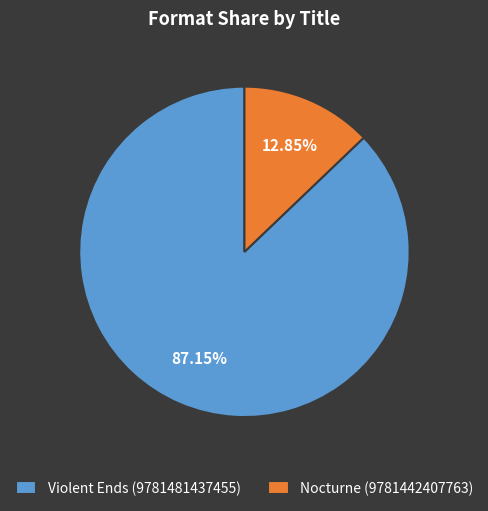

What is the majority slice?

Violent Ends (9781481437455)